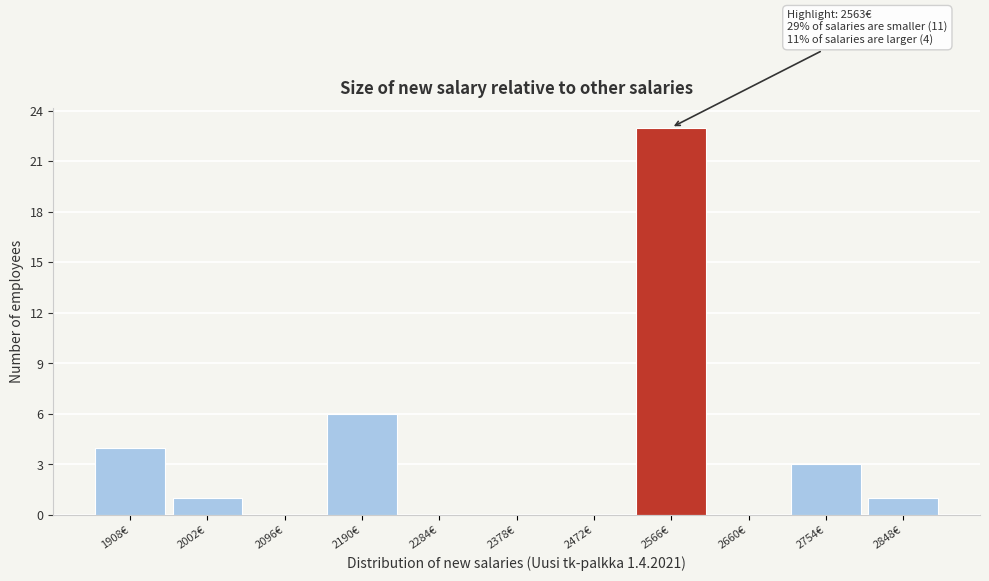

Which range on the x-axis has the tallest bar?

2520 to 2610